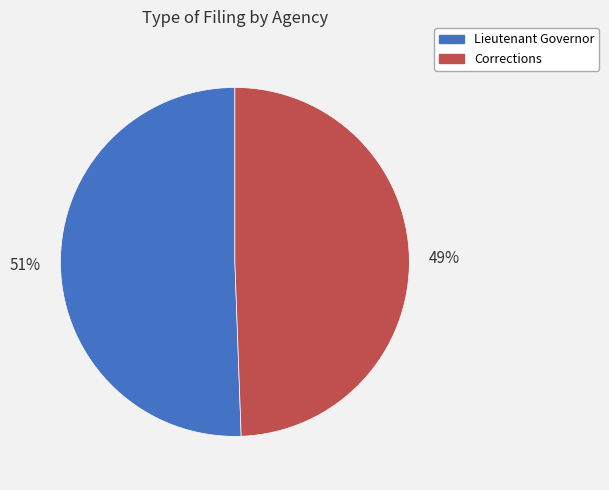

What is the smallest slice in the pie chart?

Corrections